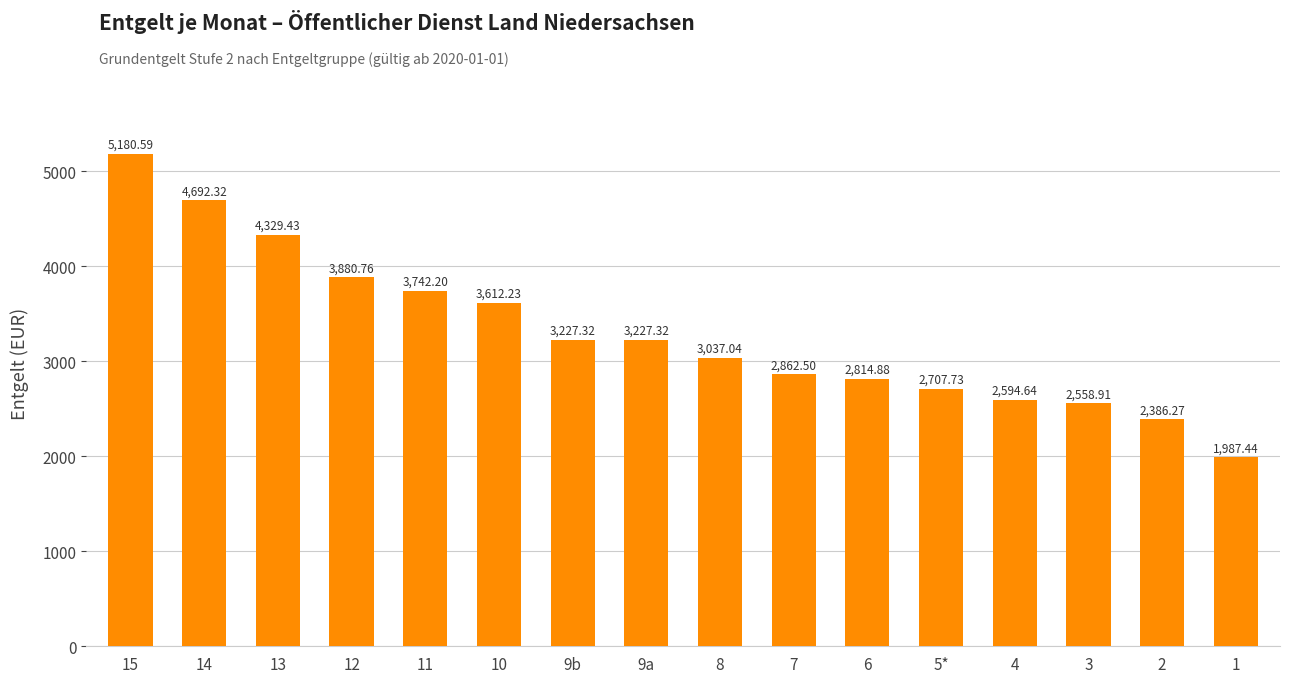

Is it true that the value at 9b is 4812.5?

False